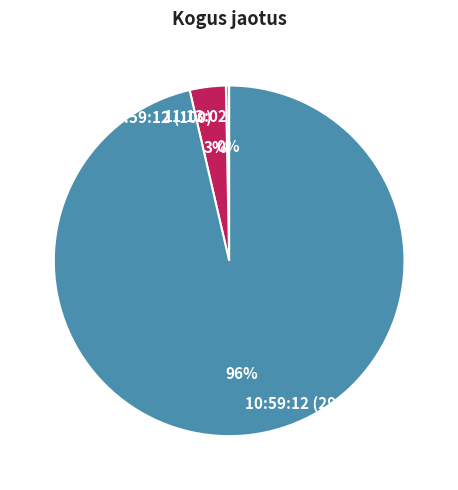

How many slices are in this pie chart?

3